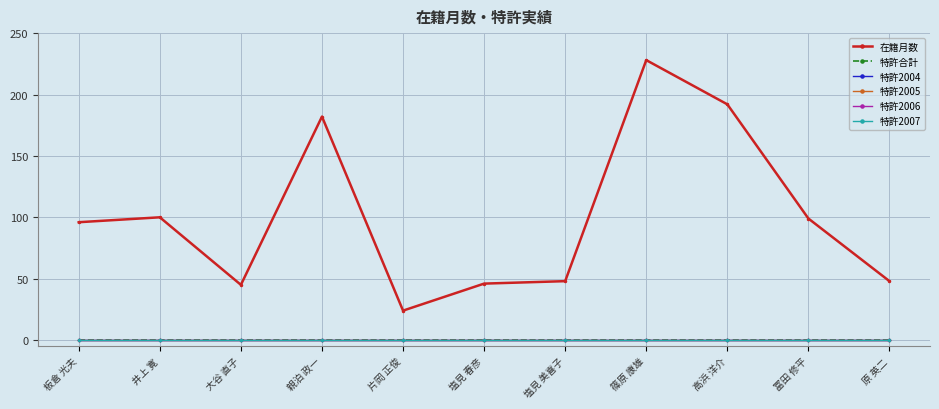

Is this an area chart (filled region under the line)?

No